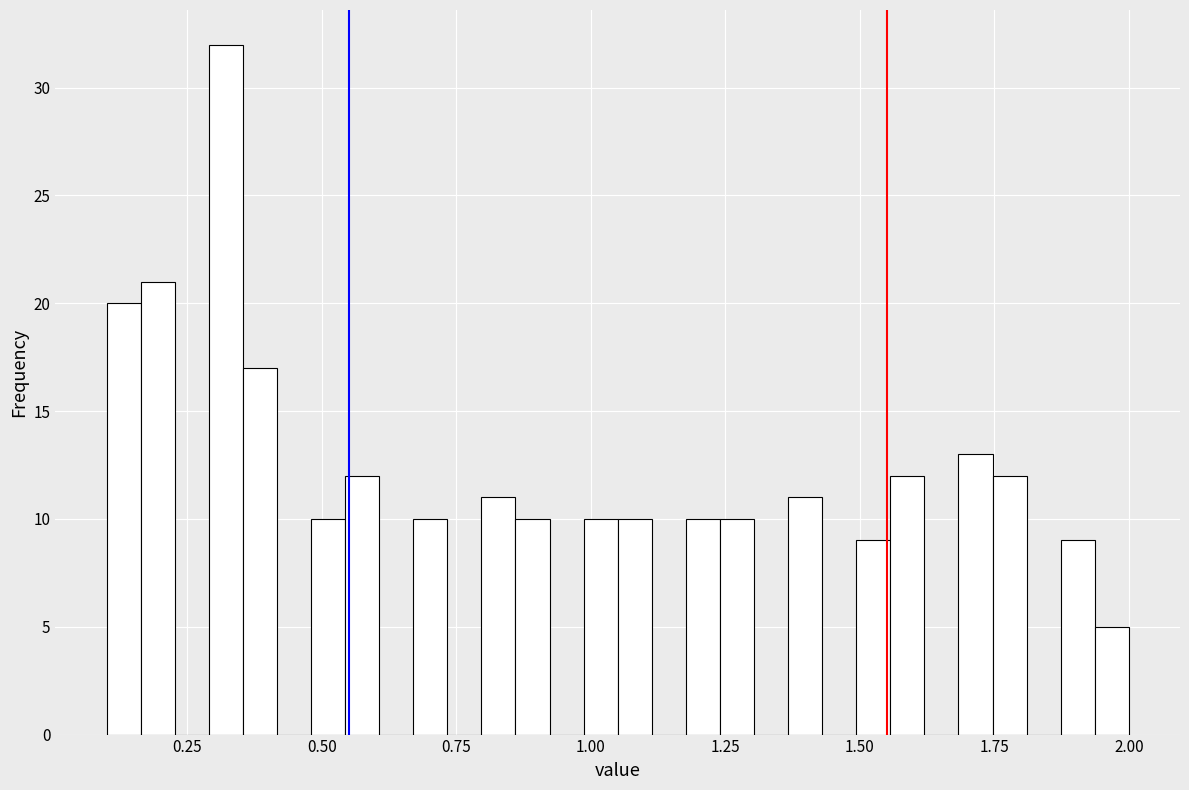

Read against the x-axis, roughly where is the centre of the tallest bar?

0.30